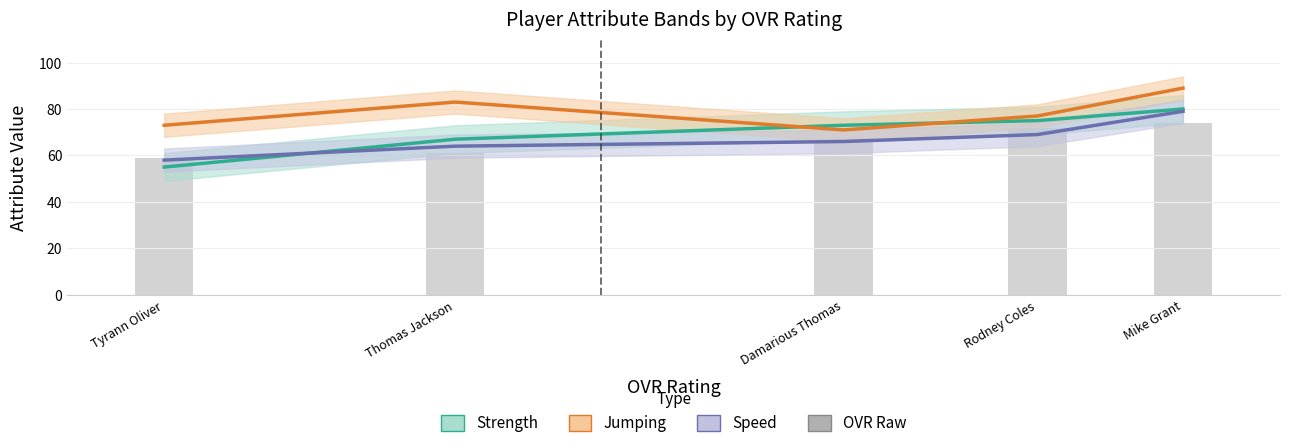

What is the sum of all Strength values?

350